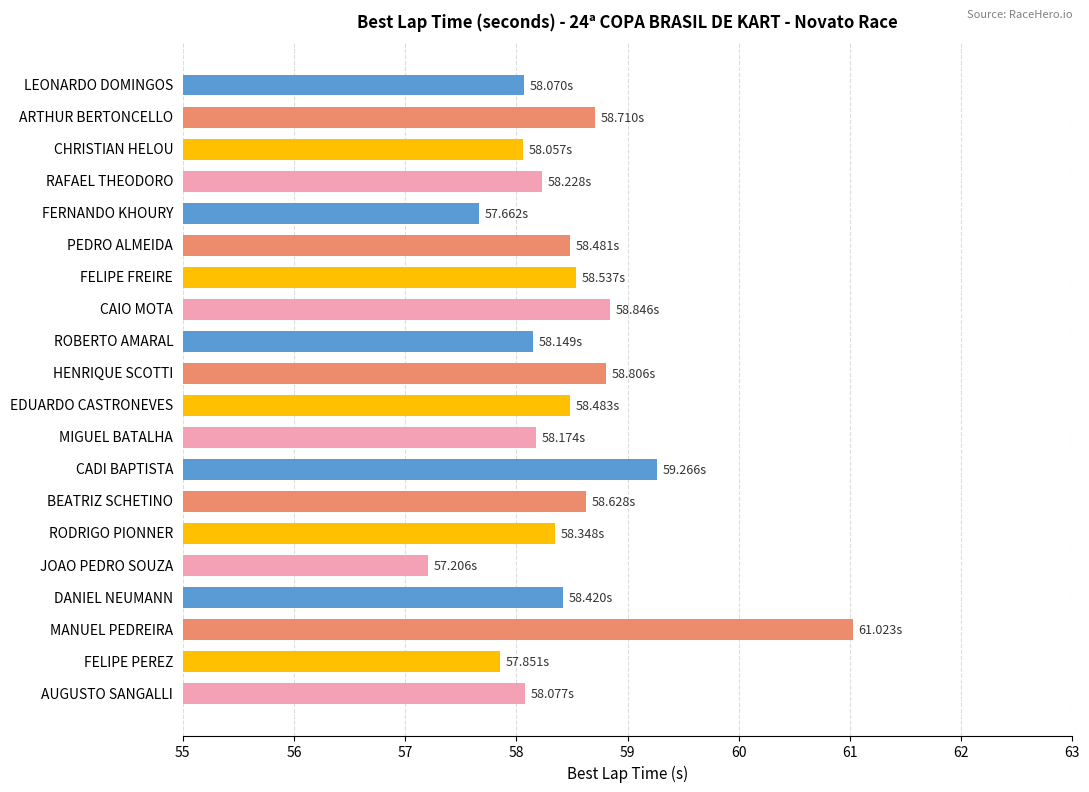

Which has a higher value, MIGUEL BATALHA or JOAO PEDRO SOUZA?

MIGUEL BATALHA